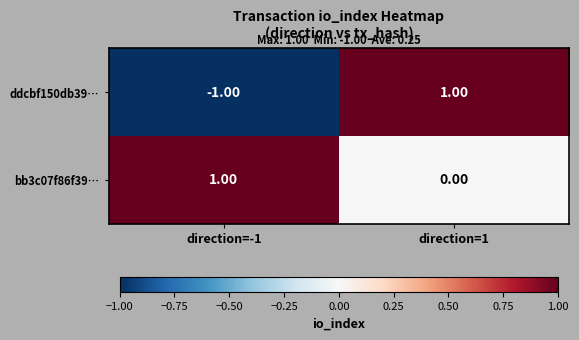

Which series has the largest total across all categories?

bb3c07f86f39…